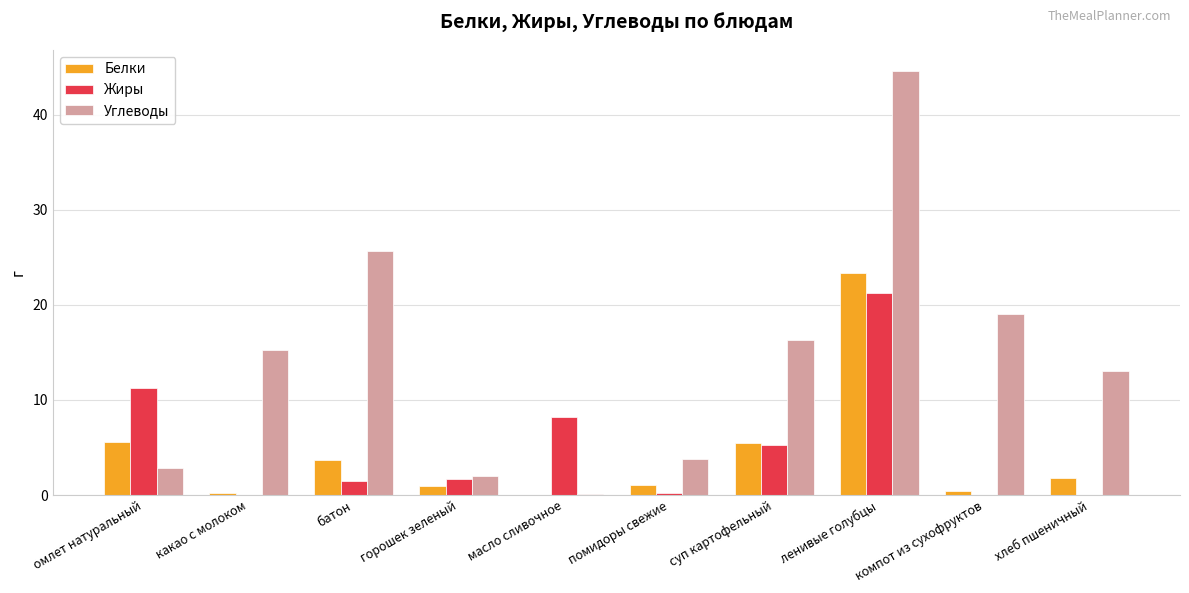

The Углеводы series shows 4.8 at омлет натуральный. True or false?

False